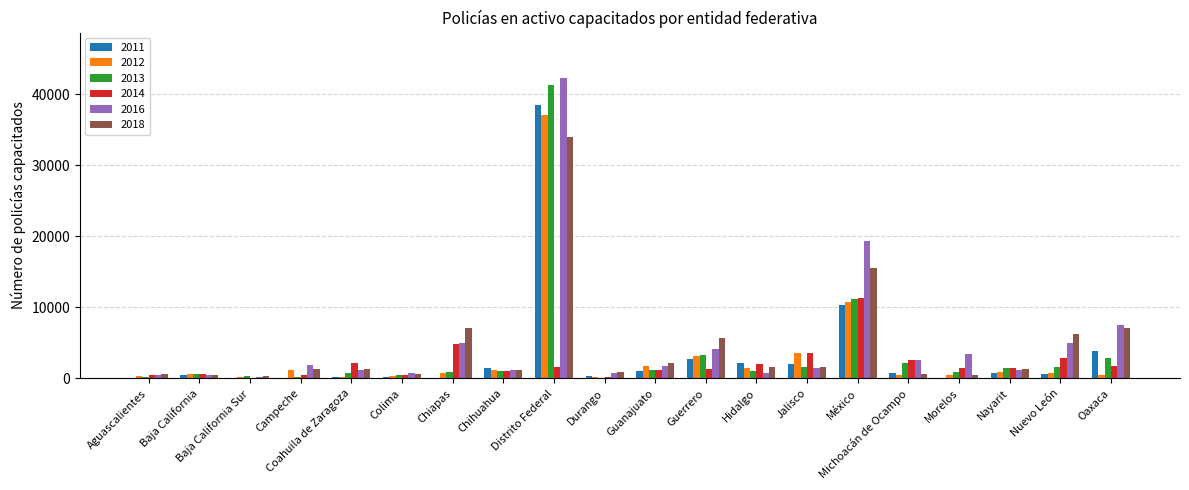

At which category is the sum across all series the highest?

Distrito Federal